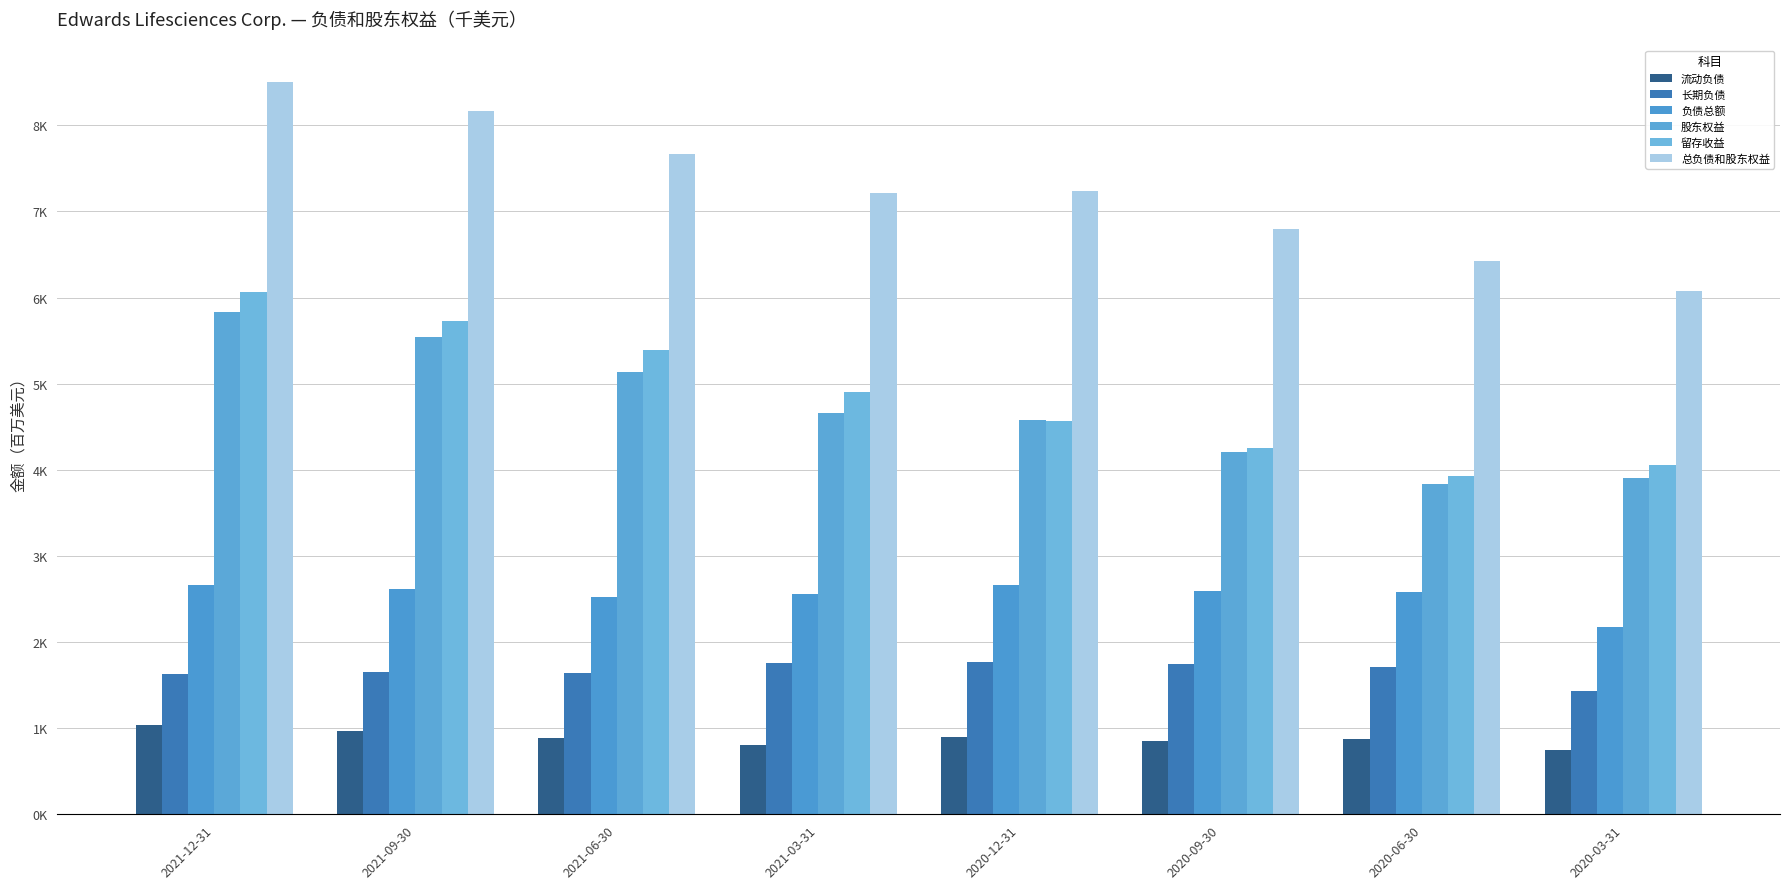

Are the bars grouped side by side (vs. stacked)?

Yes